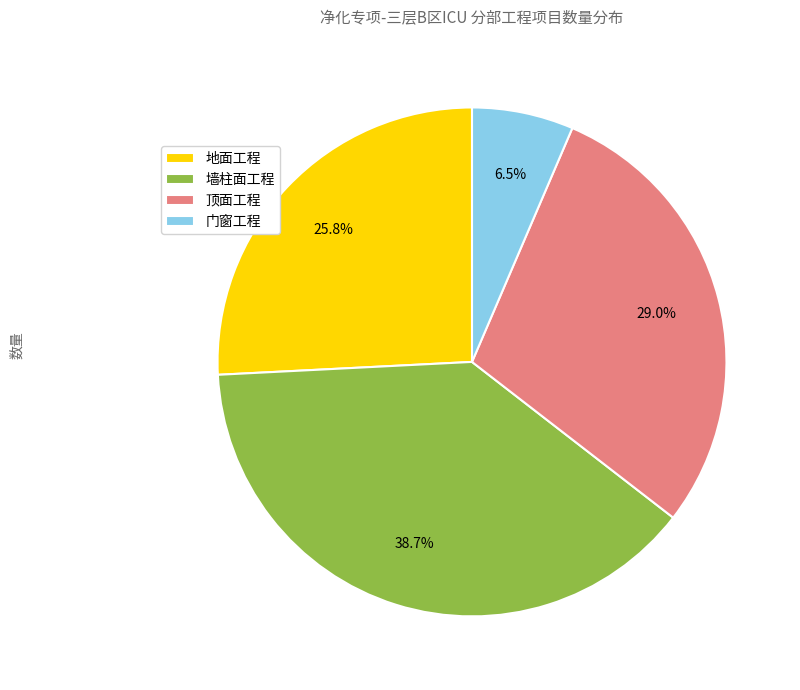

What percentage is the 地面工程 slice, to the nearest percent?

26%